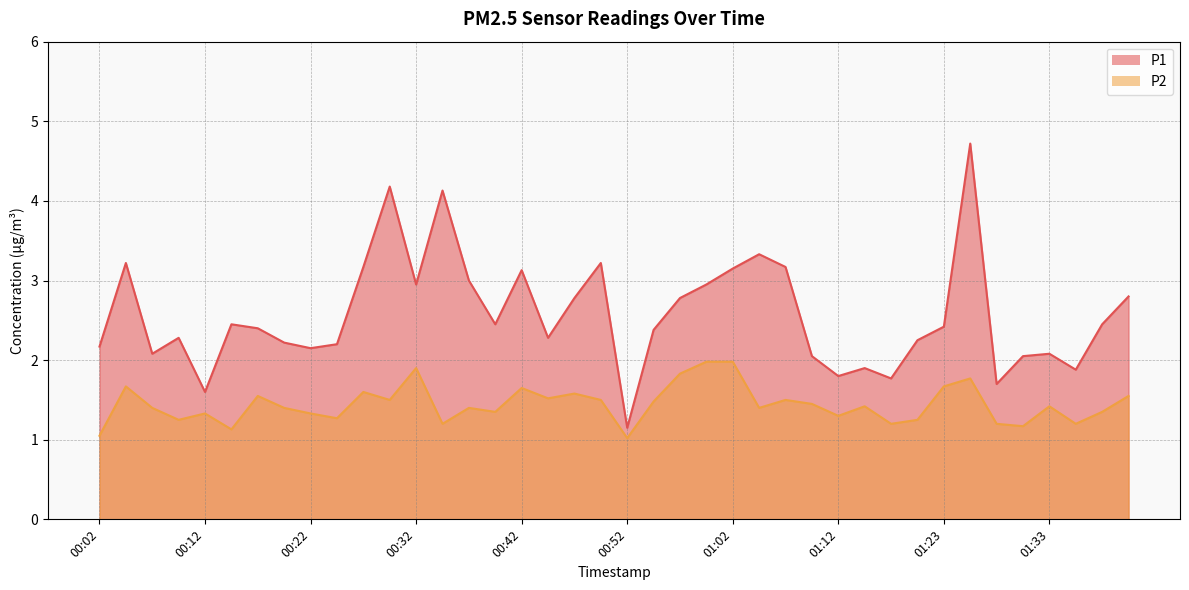

What is the difference between the second highest and second lowest values in the P1 series?

2.6